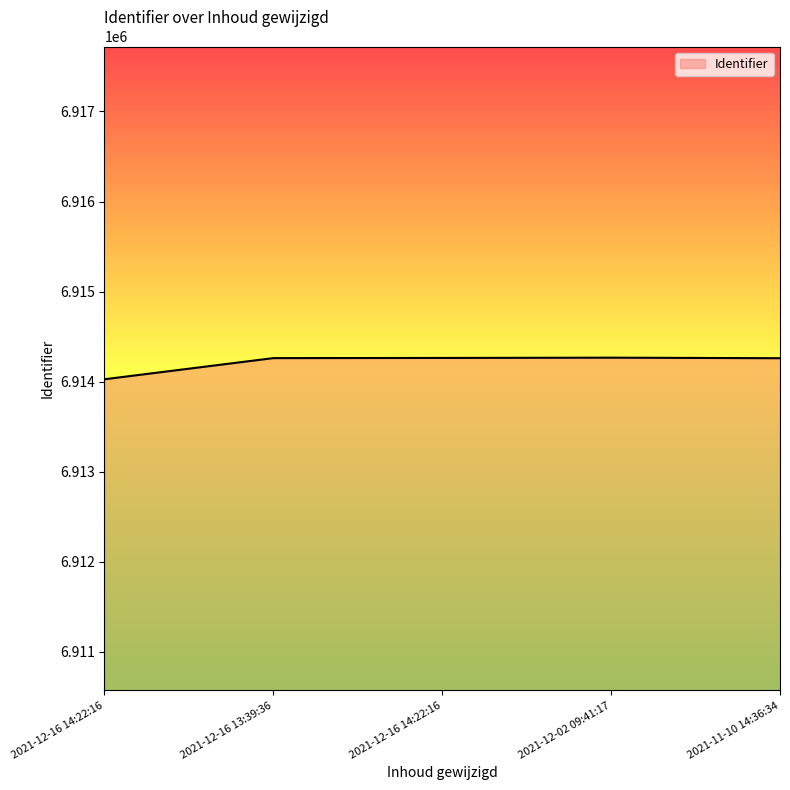

How many lines are shown in the chart?

1